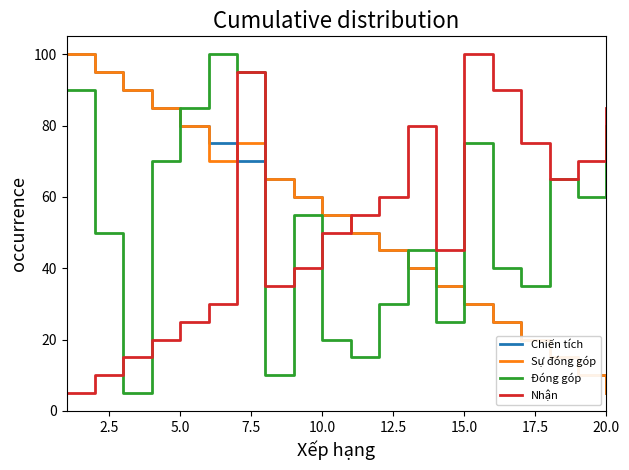

Which series ends up on top after the final intersection of Sự đóng góp and Đóng góp?

Đóng góp